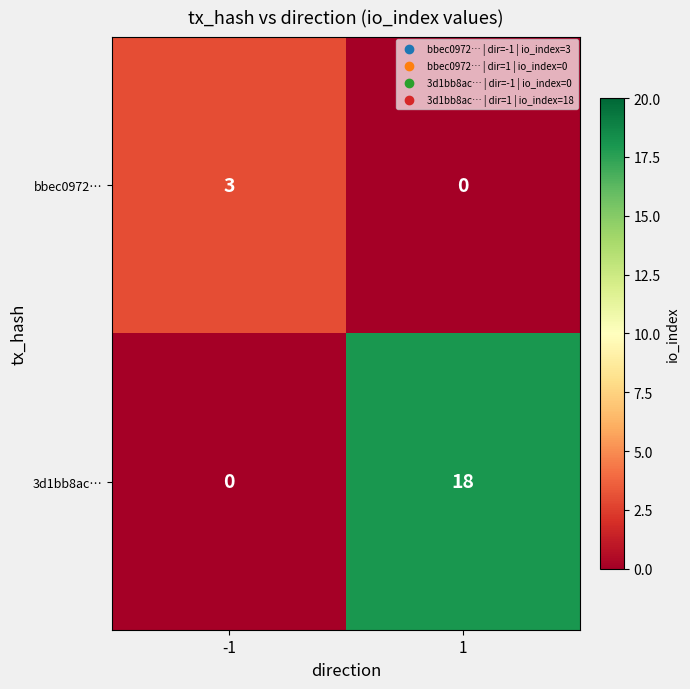

How many distinct data groups are displayed?

2